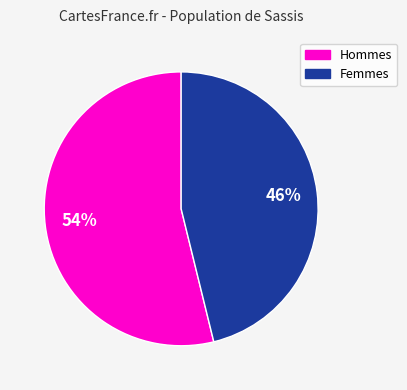

To the nearest percent, what is the average slice percentage?

50%